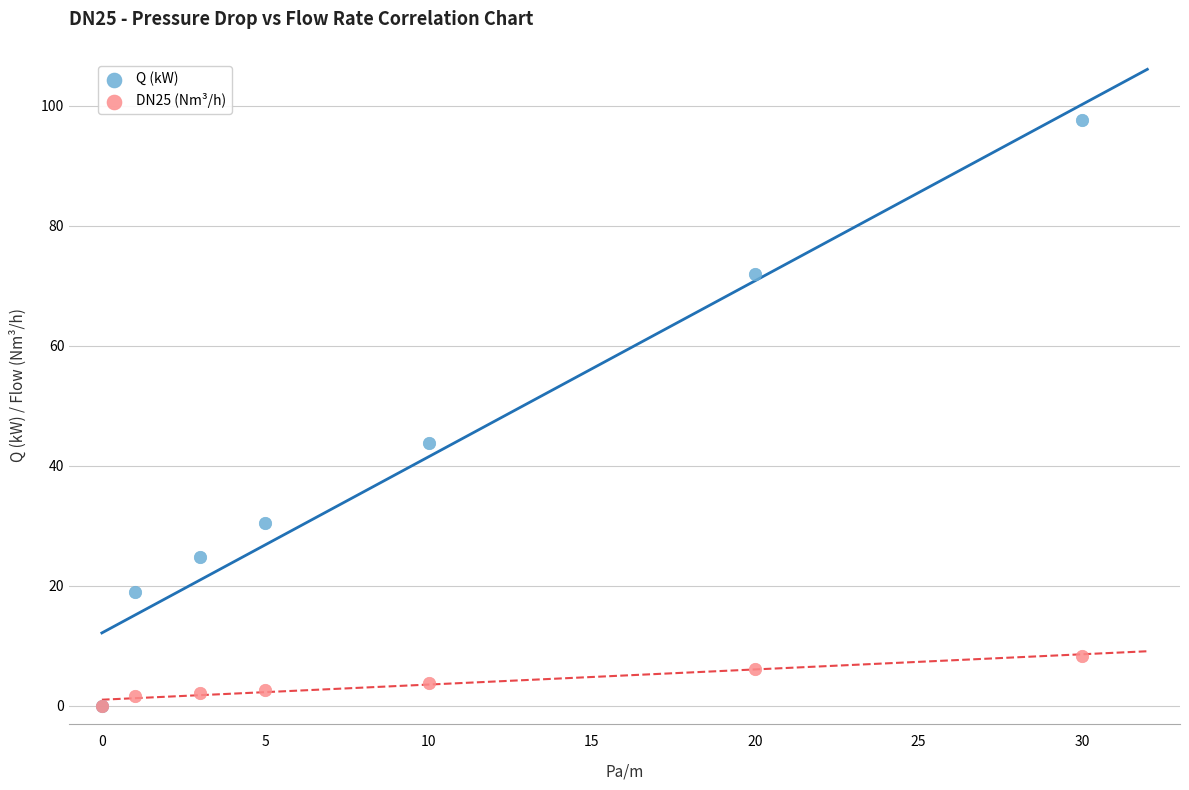

Which series contains the highest Y value?

Q (kW)